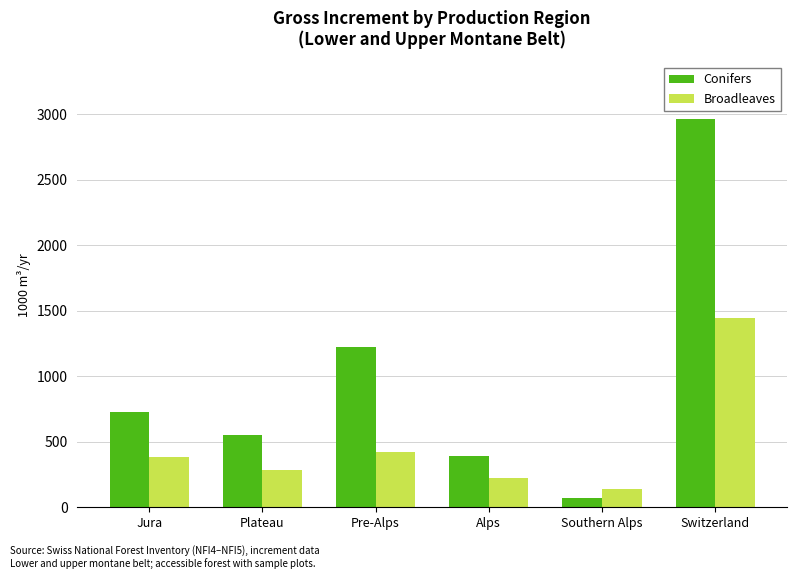

Where is Conifers nearest to the value 1516?

Pre-Alps